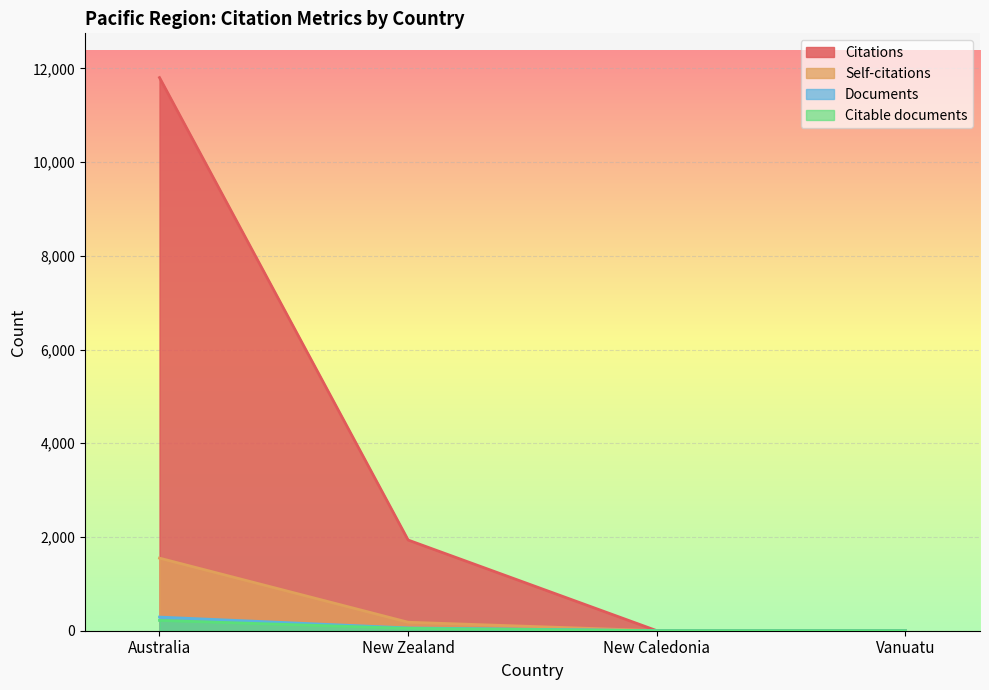

True or false: Self-citations and Citable documents intersect in this chart.

False